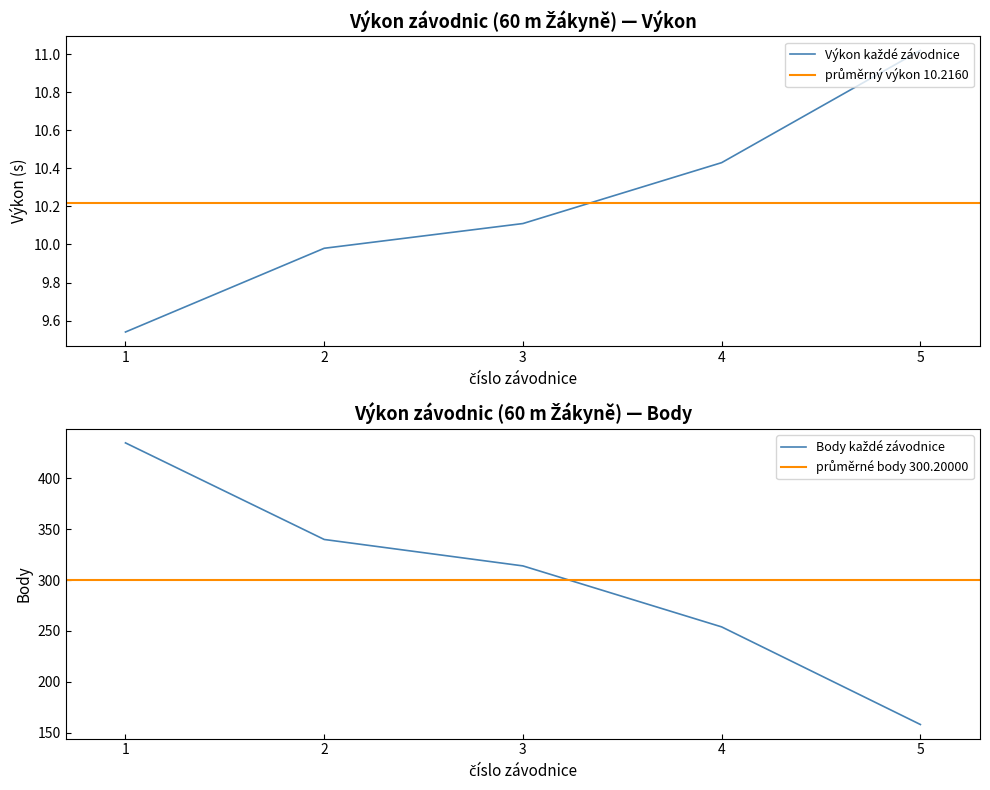

Which series has the largest range (max minus min)?

Body